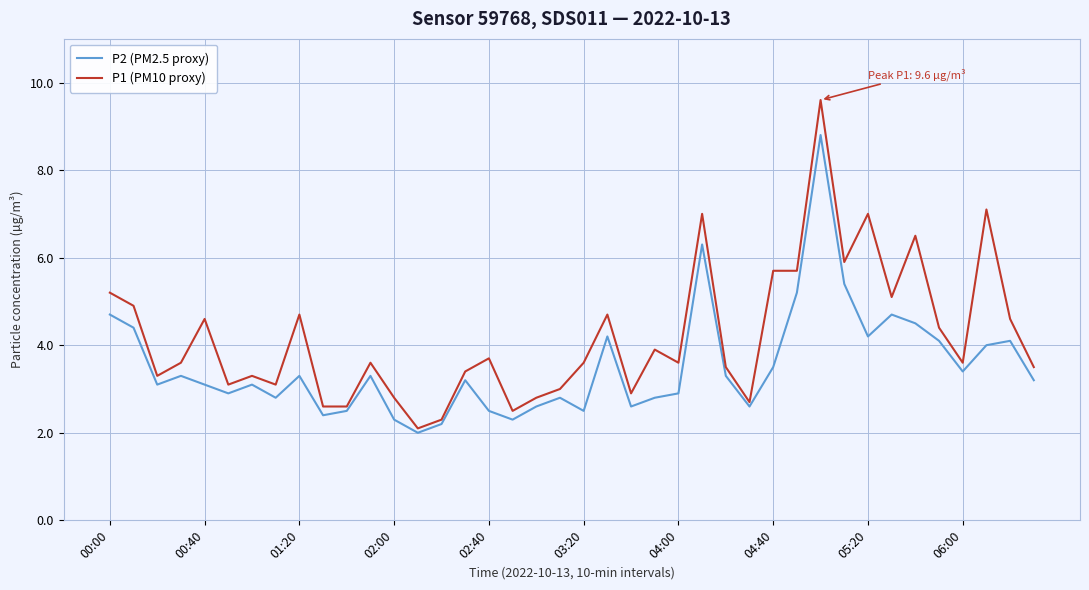

What is the highest value of the P1 (PM10 proxy) series?

9.6